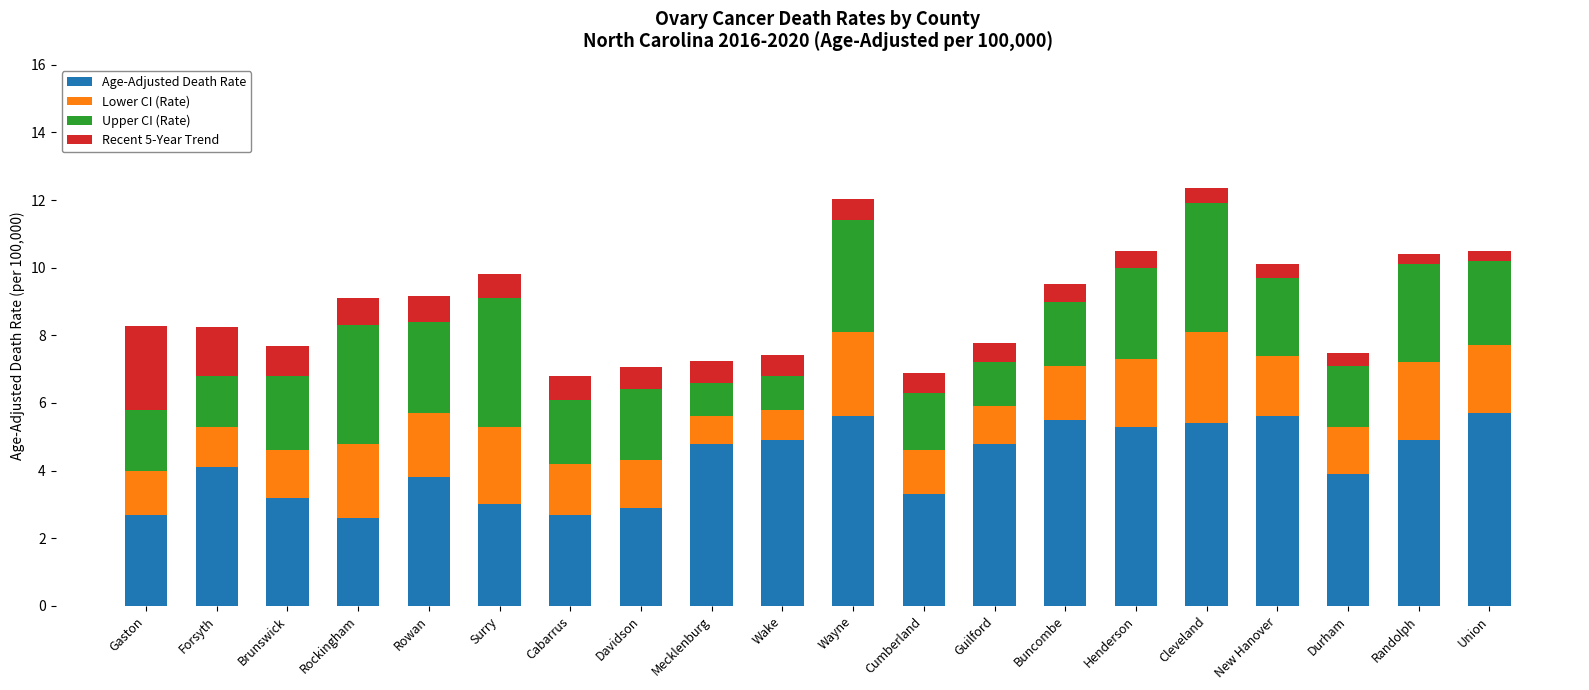

What is the difference between the maximum and minimum values in the Age-Adjusted Death Rate series?

3.1